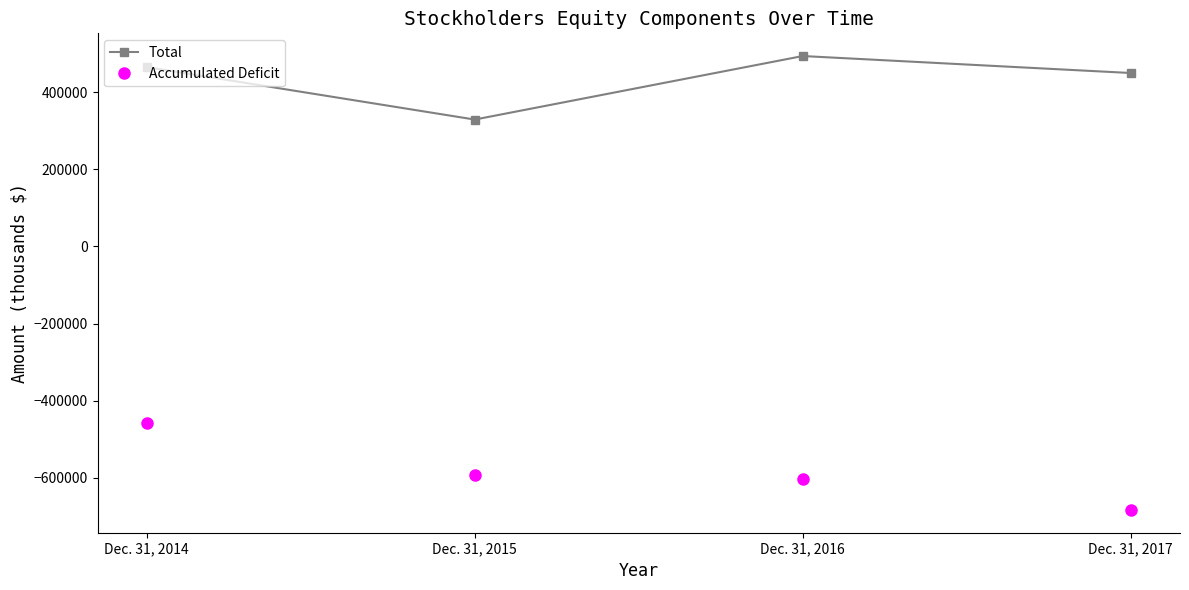

The Total series shows 617092 at Dec. 31, 2017. True or false?

False